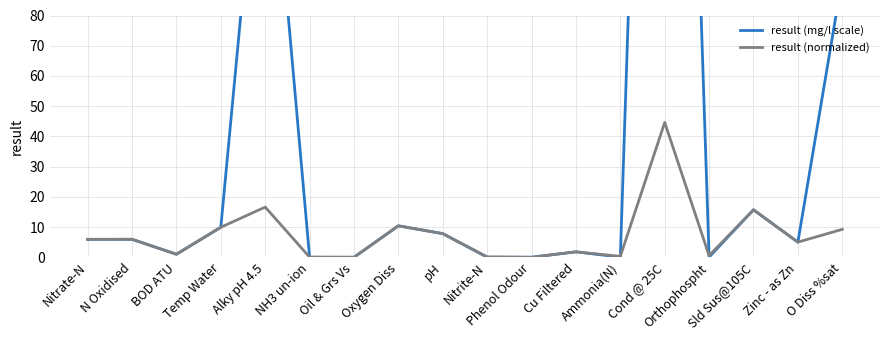

What is the difference between the maximum and minimum values in the result (mg/l scale) series?

446.0